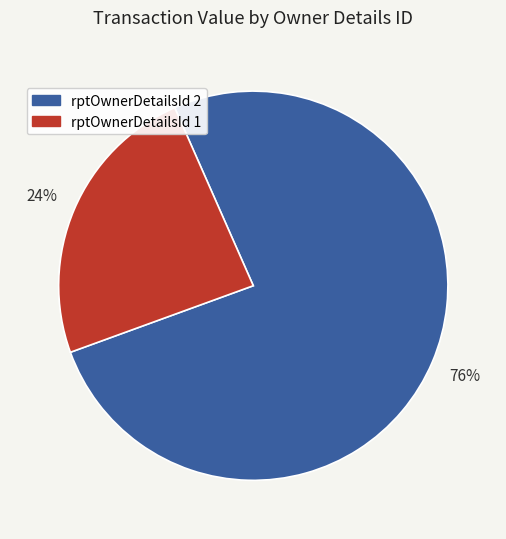

Approximately how many times larger is the value at rptOwnerDetailsId 1 compared to rptOwnerDetailsId 2?

0.3